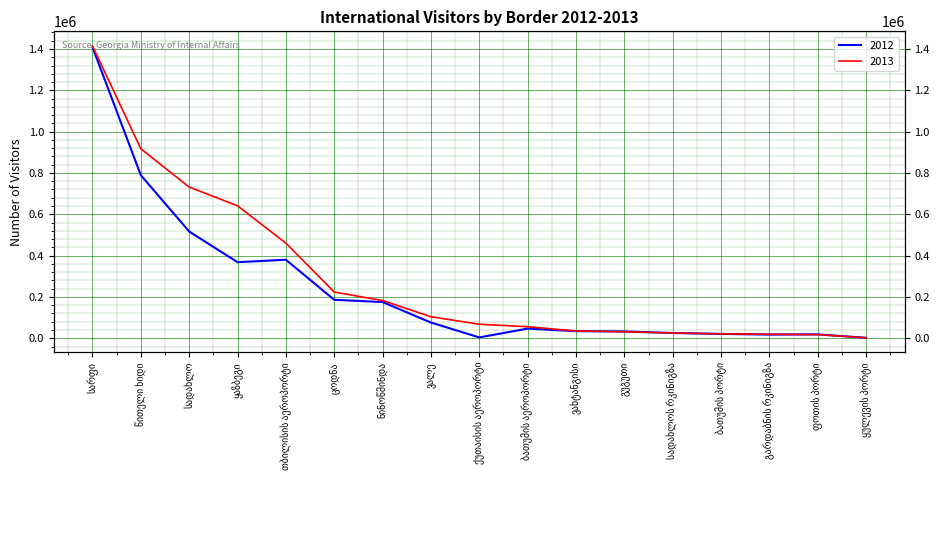

What are all the series names shown in the legend?

2012, 2013